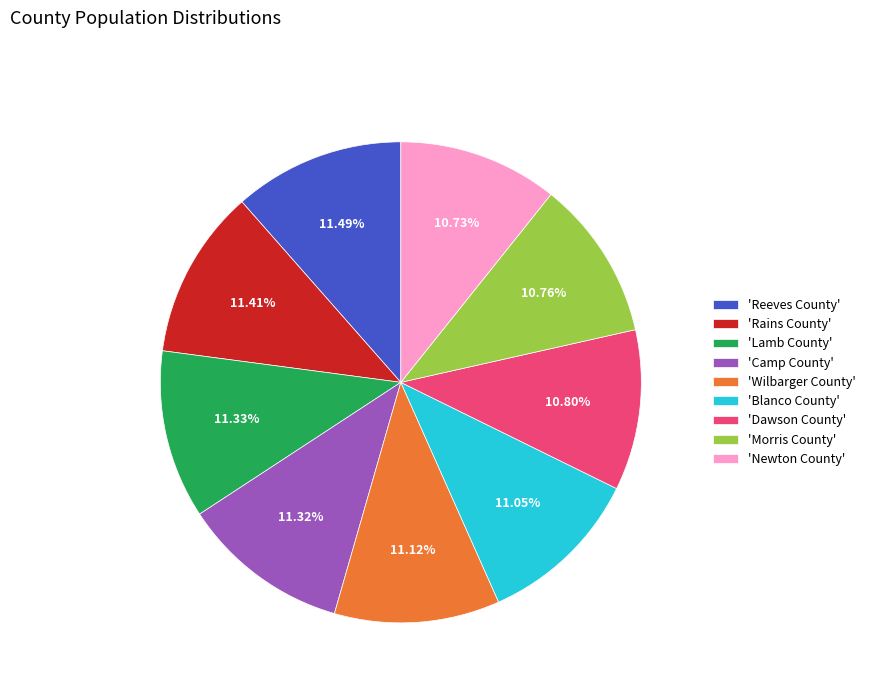

Approximately how many times larger is the value at 'Rains County' compared to 'Blanco County'?

1.0